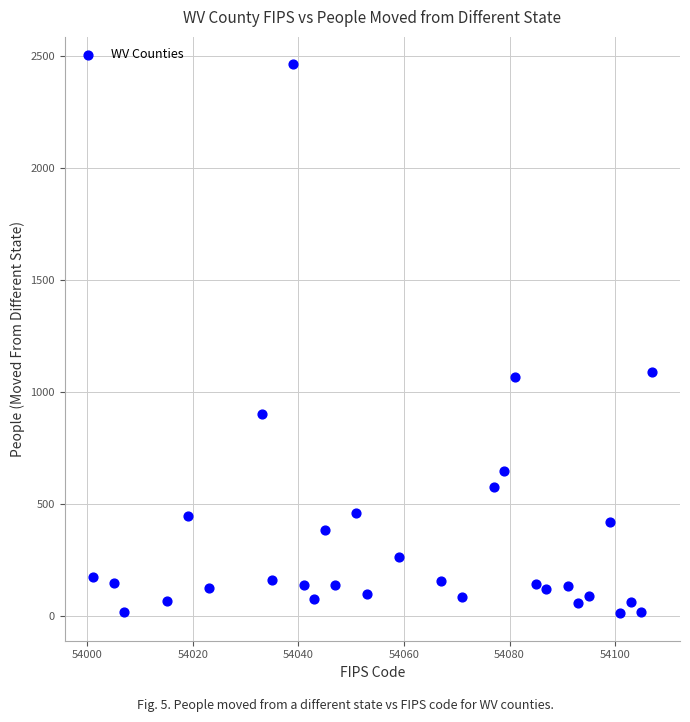

What is the range of X values (max minus min)?

106